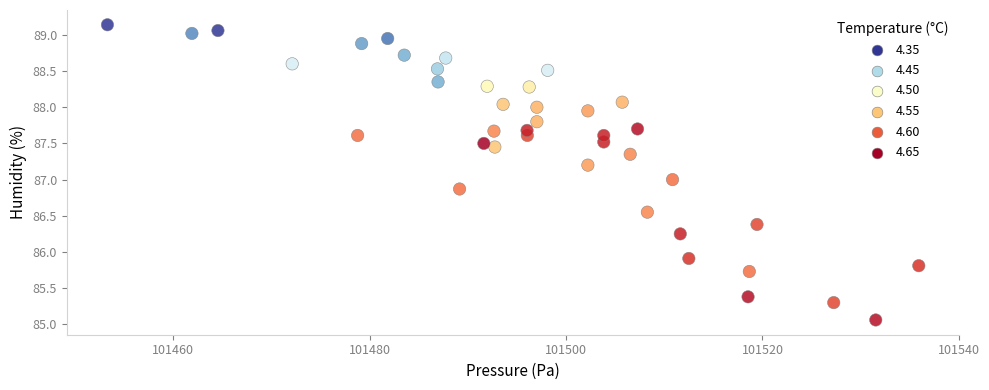

What is the range of X values (max minus min)?

82.6